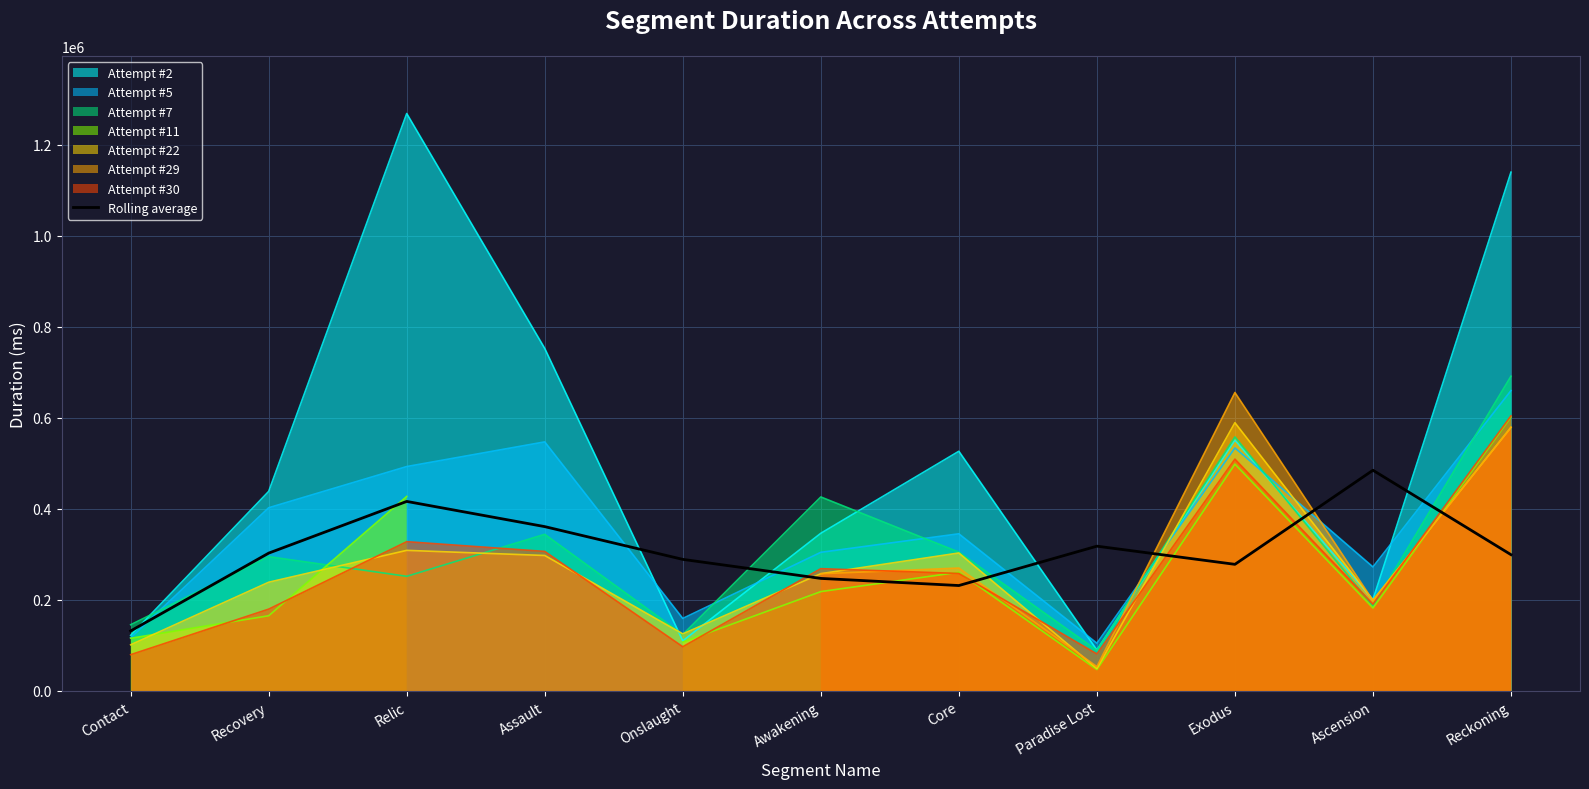

Rank the categories by value from lowest to highest.

Contact, Core, Awakening, Exodus, Onslaught, Reckoning, Recovery, Paradise Lost, Assault, Relic, Ascension